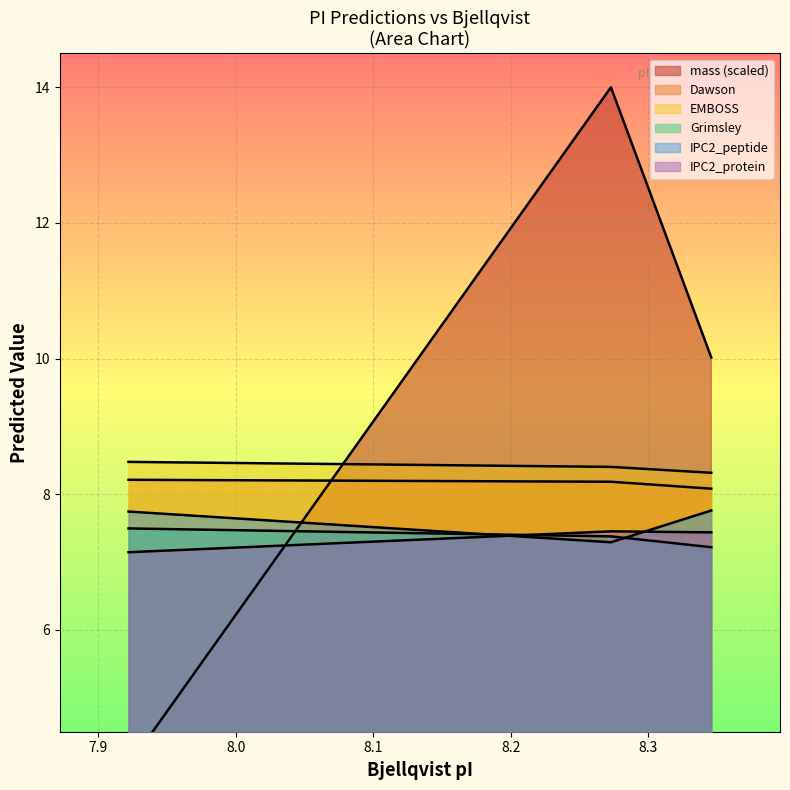

True or false: Grimsley has a value of 3.6 at 8.273.

False